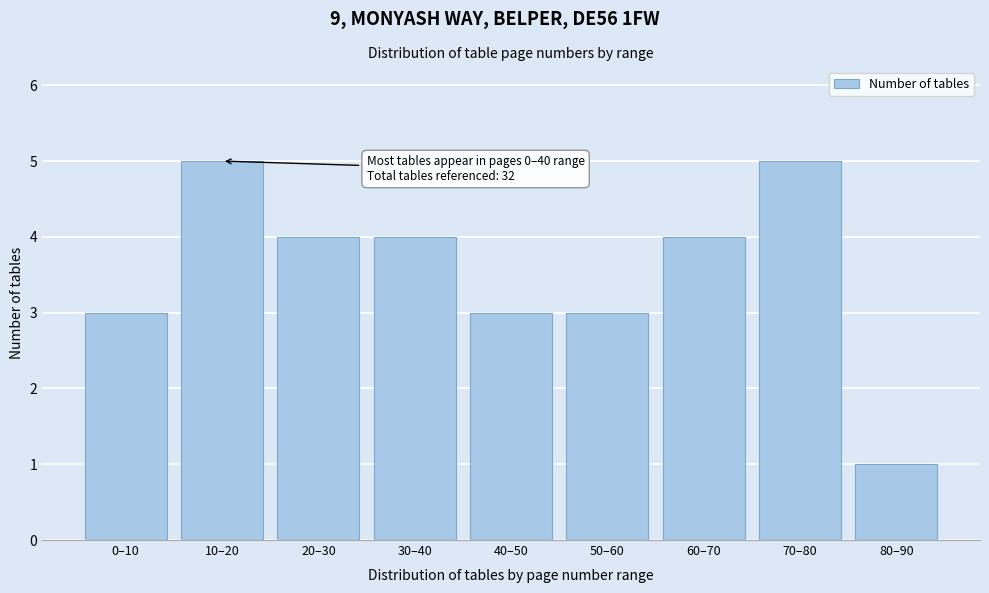

Reading left to right, what are all the values shown in this chart?

3	5	4	4	3	3	4	5	1